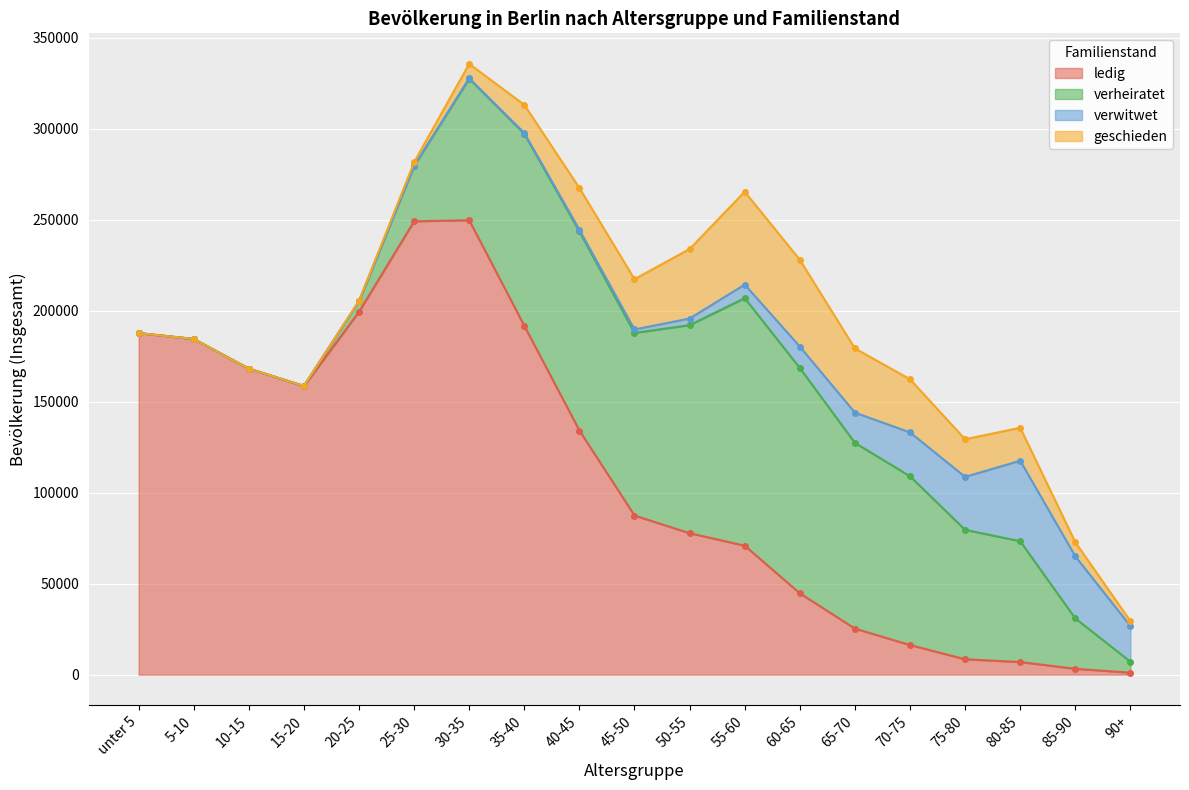

How many times do verheiratet and verwitwet cross each other?

1